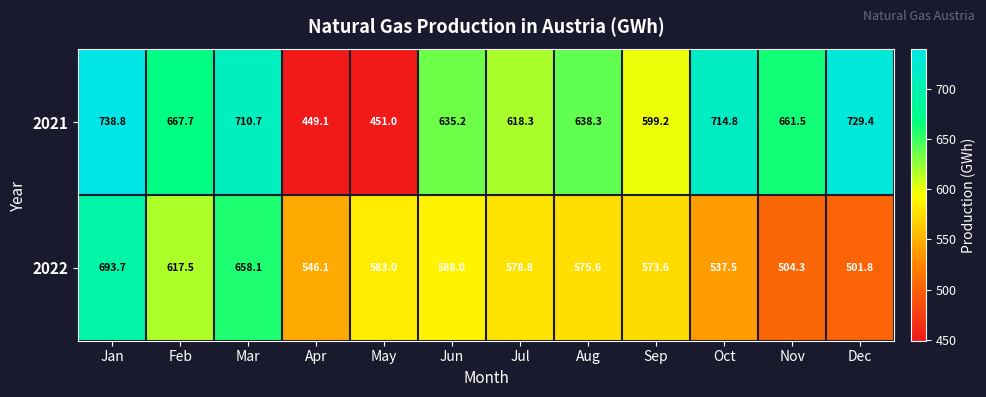

At which category is the sum across all series the highest?

Jan